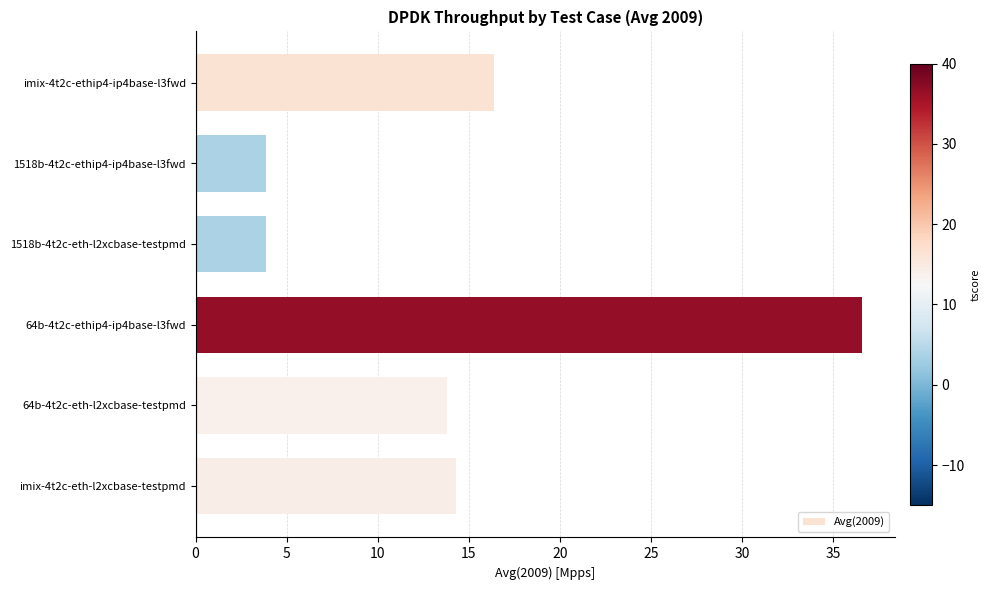

What is the difference between the maximum and second lowest values?

32.7